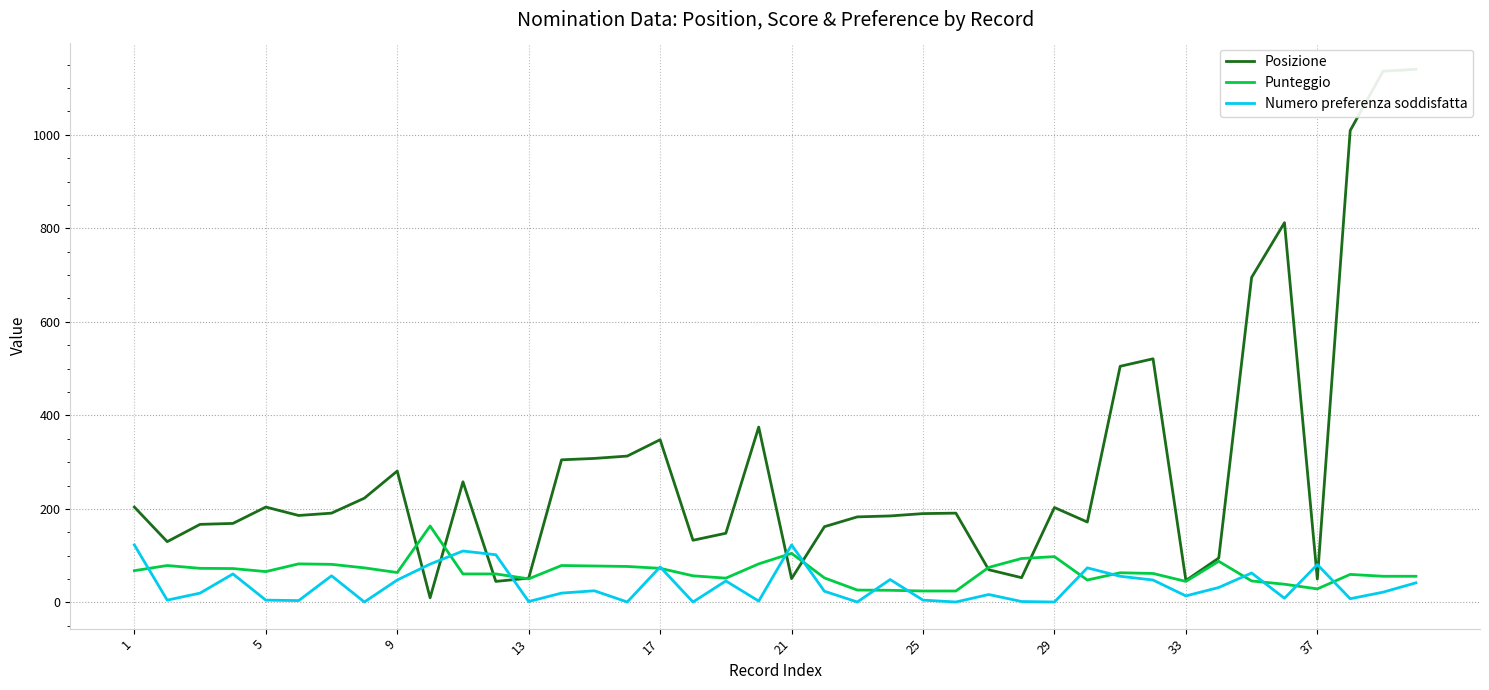

Rank the series by their maximum value, from highest to lowest.

Posizione, Punteggio, Numero preferenza soddisfatta